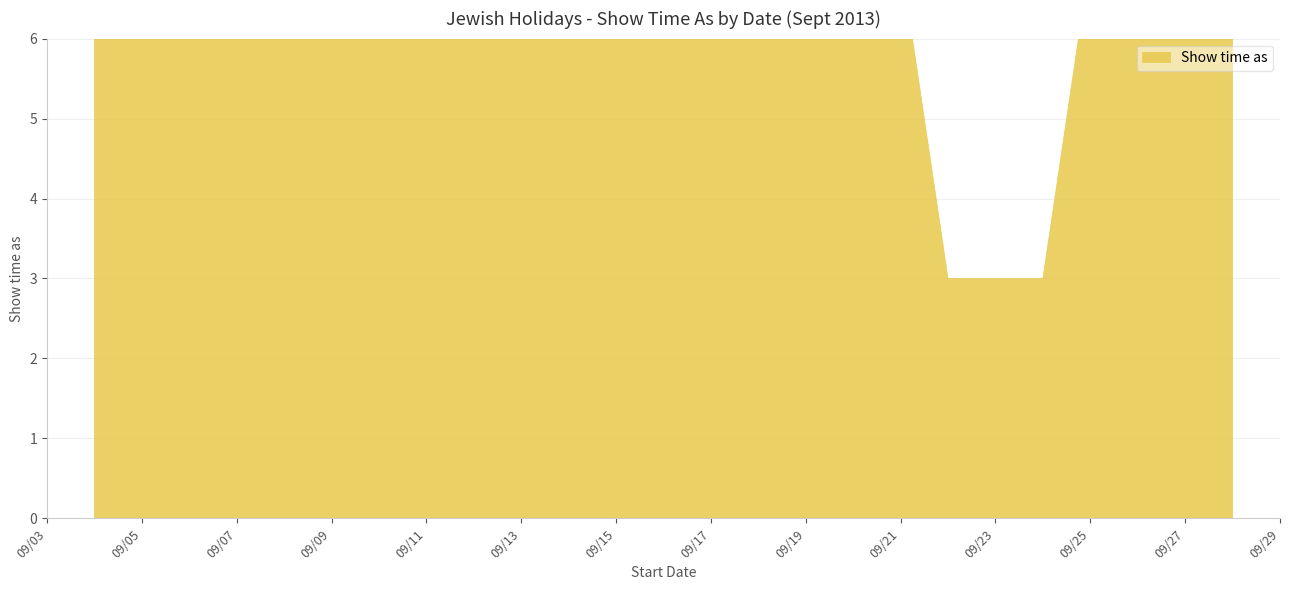

At which category does the chart reach its peak across all series?

9/4/2013